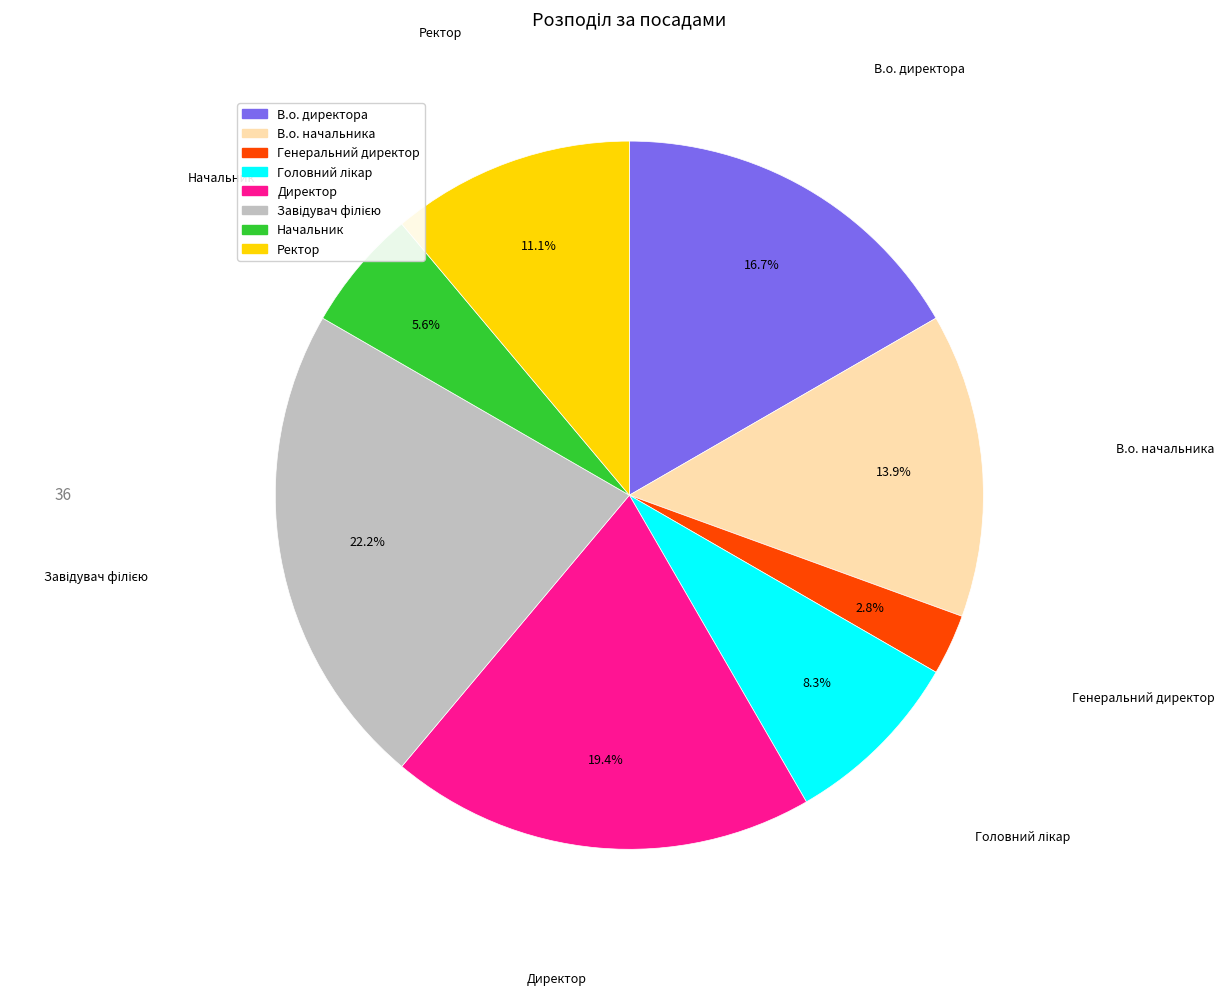

Which slice is the smallest?

Генеральний директор